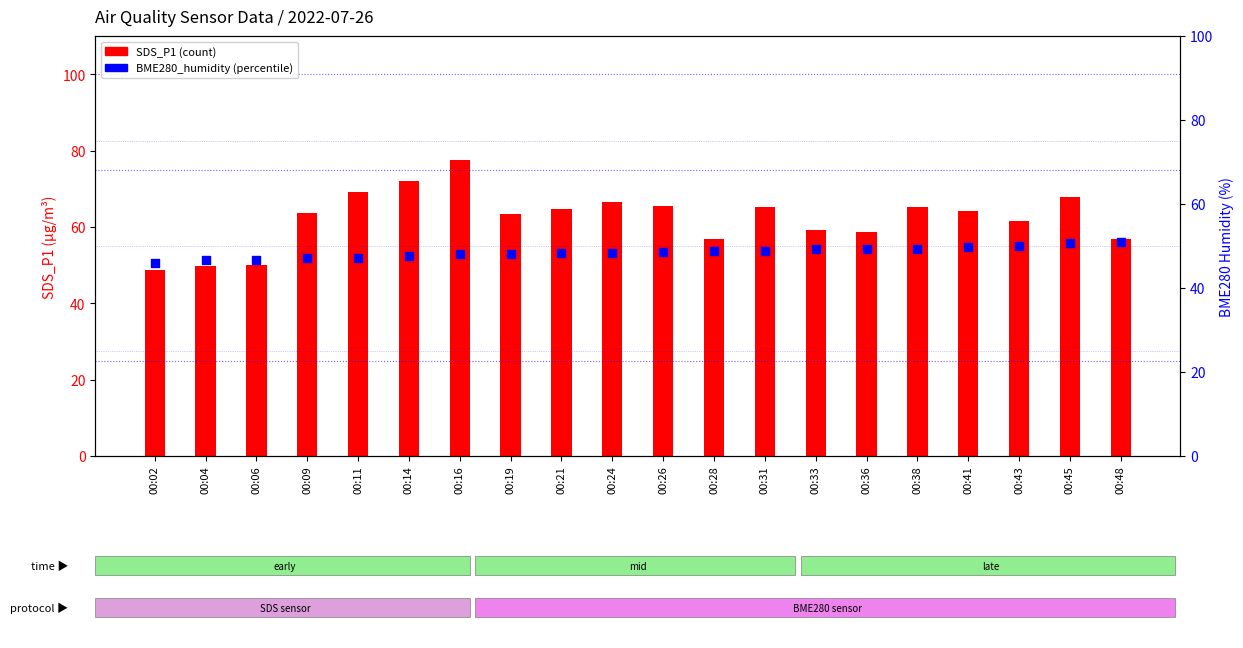

At how many categories does at least one series exceed 58?

15